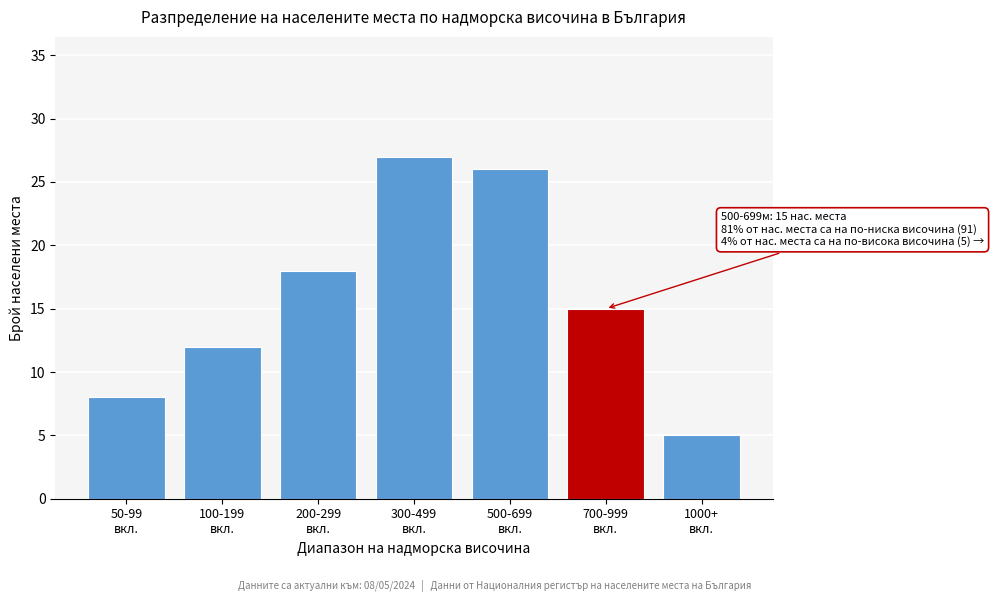

Reading right to left, list all the values displayed in this chart.

5	15	26	27	18	12	8